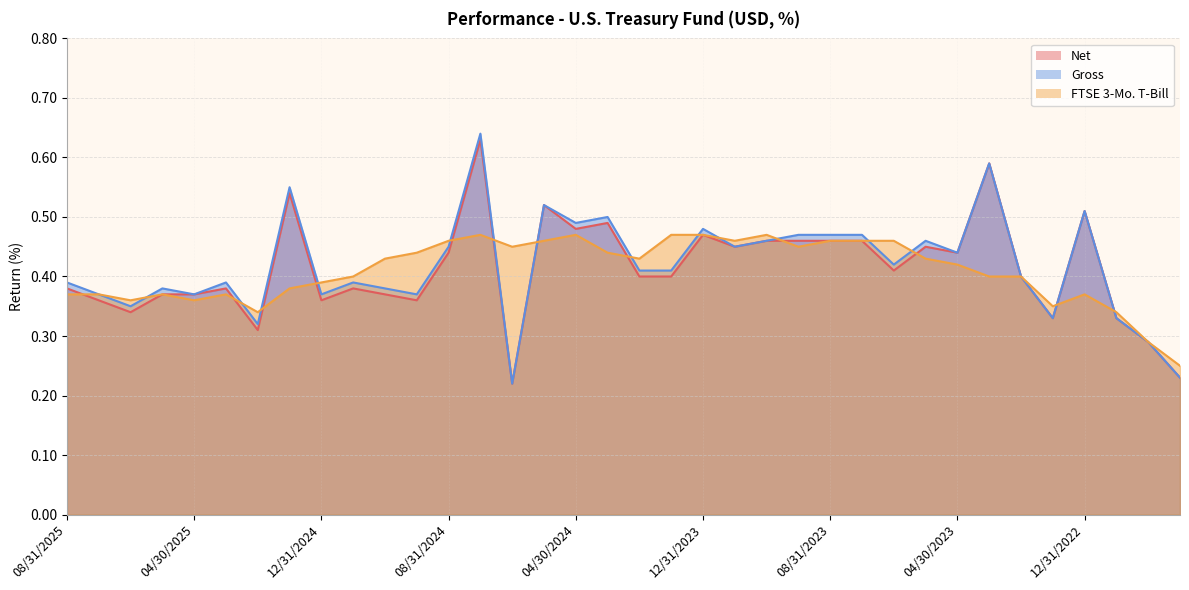

What is the difference between the maximum and minimum values in the Gross series?

0.4